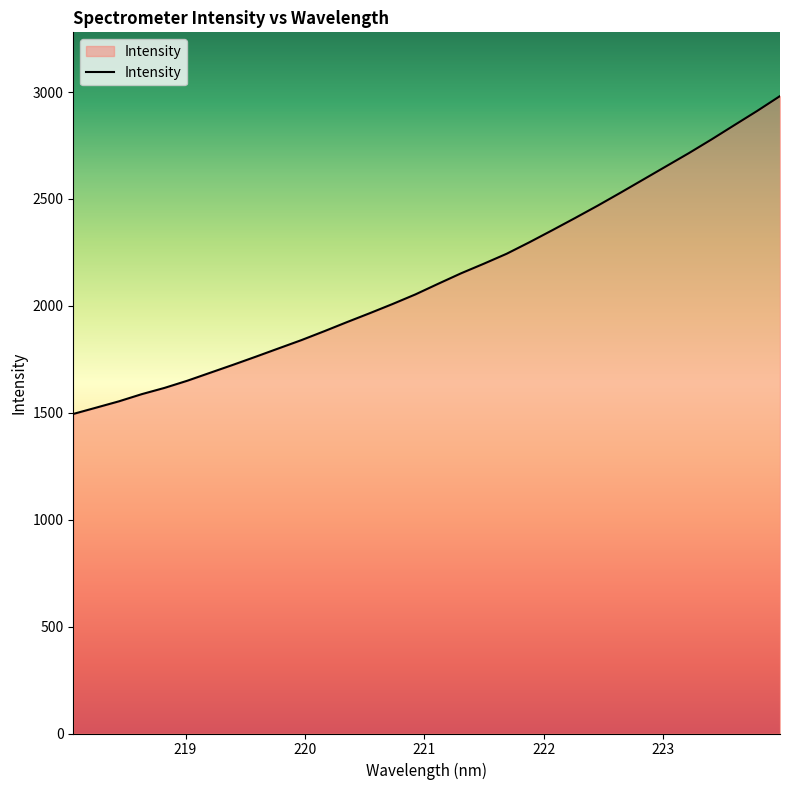

What is the difference between the maximum and minimum values?

1486.7